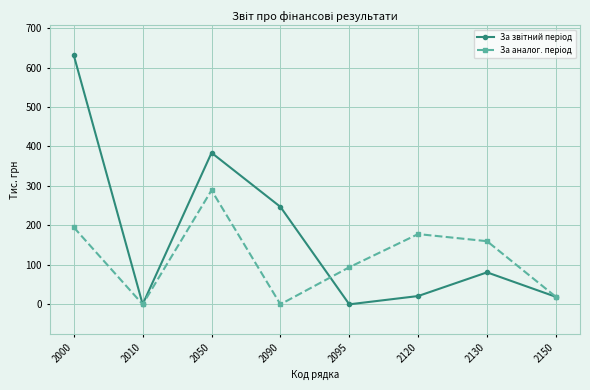

At which category is the sum across all series the highest?

2000